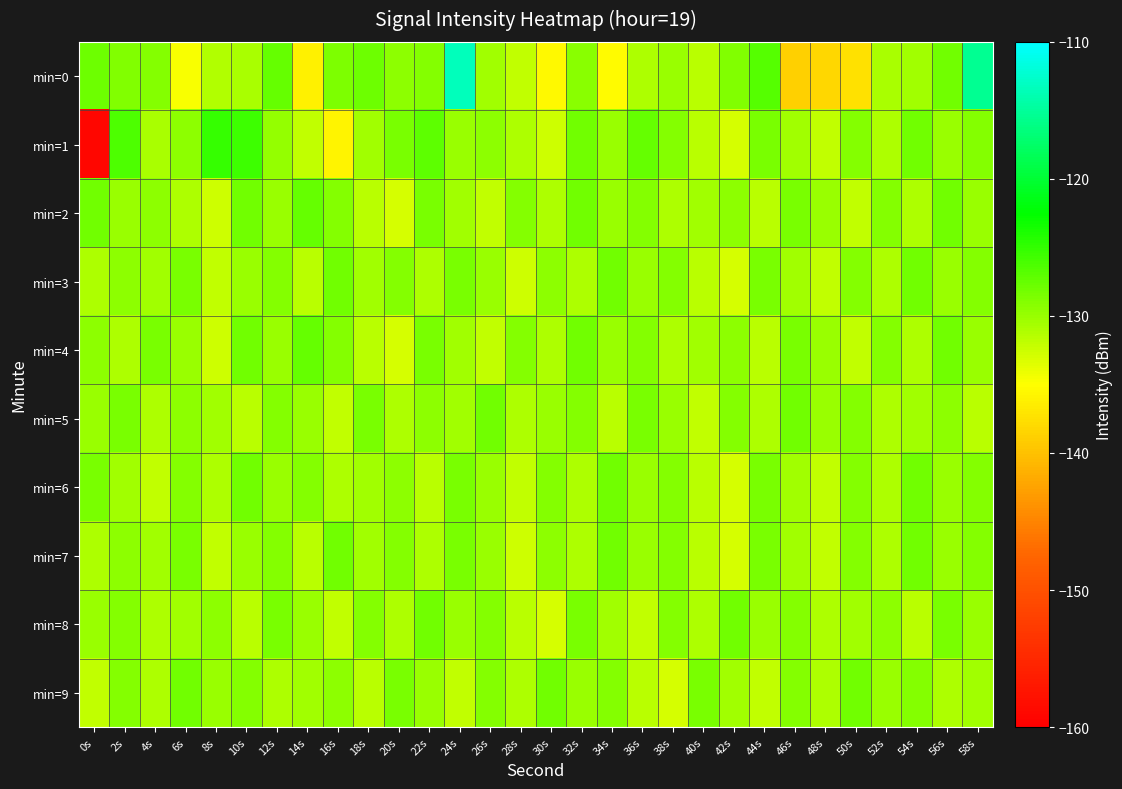

Count the number of categories in the chart.

30